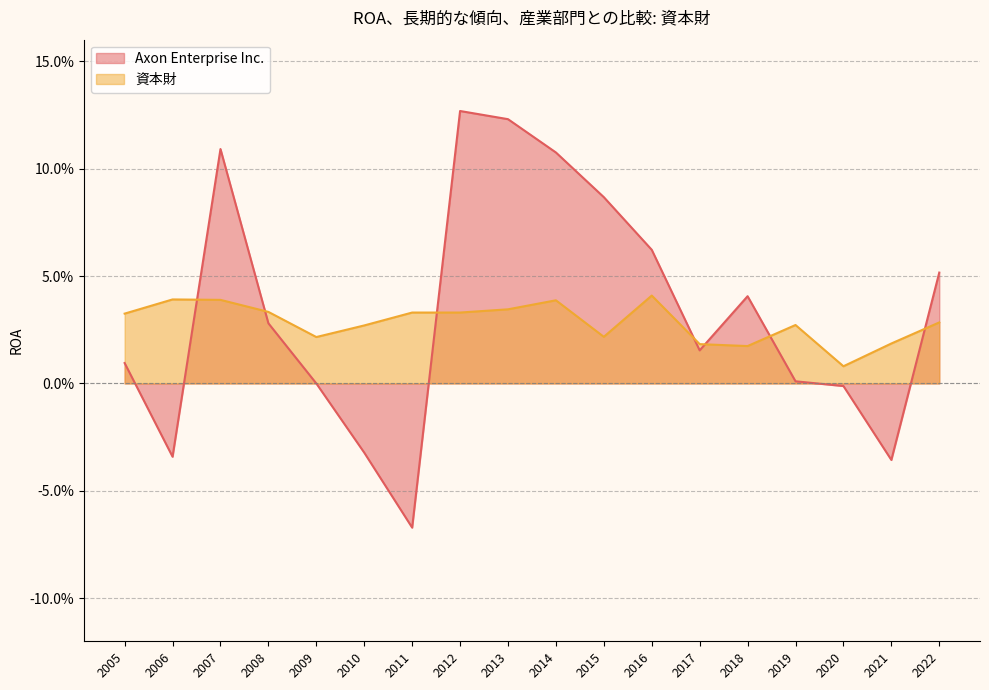

Between 2010 and 2009, which is larger?

2009